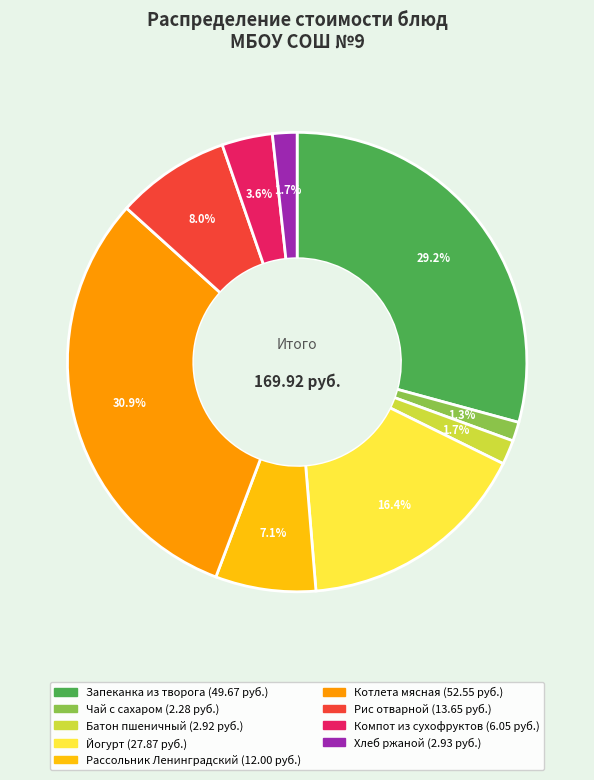

To the nearest percent, what is the difference between the Батон пшеничный and Рассольник Ленинградский slice percentages?

5%